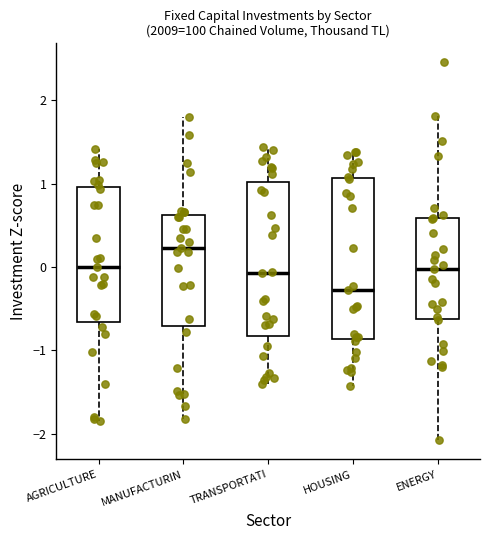

Reading left to right, read every box against the y-axis: the position of its median line, the range the box covers, and the ends of its whiskers. The values are not printed on the chart, so give them approximately, as read against the axis.

AGRICULTURE: median 0.0, box -0.7 to 1.0, whiskers -1.9 to 1.4
MANUFACTURIN: median 0.2, box -0.7 to 0.6, whiskers -1.8 to 1.8
TRANSPORTATI: median -0.1, box -0.8 to 1.0, whiskers -1.4 to 1.4
HOUSING: median -0.3, box -0.9 to 1.1, whiskers -1.4 to 1.4
ENERGY: median 0.0, box -0.6 to 0.6, whiskers -2.1 to 1.8